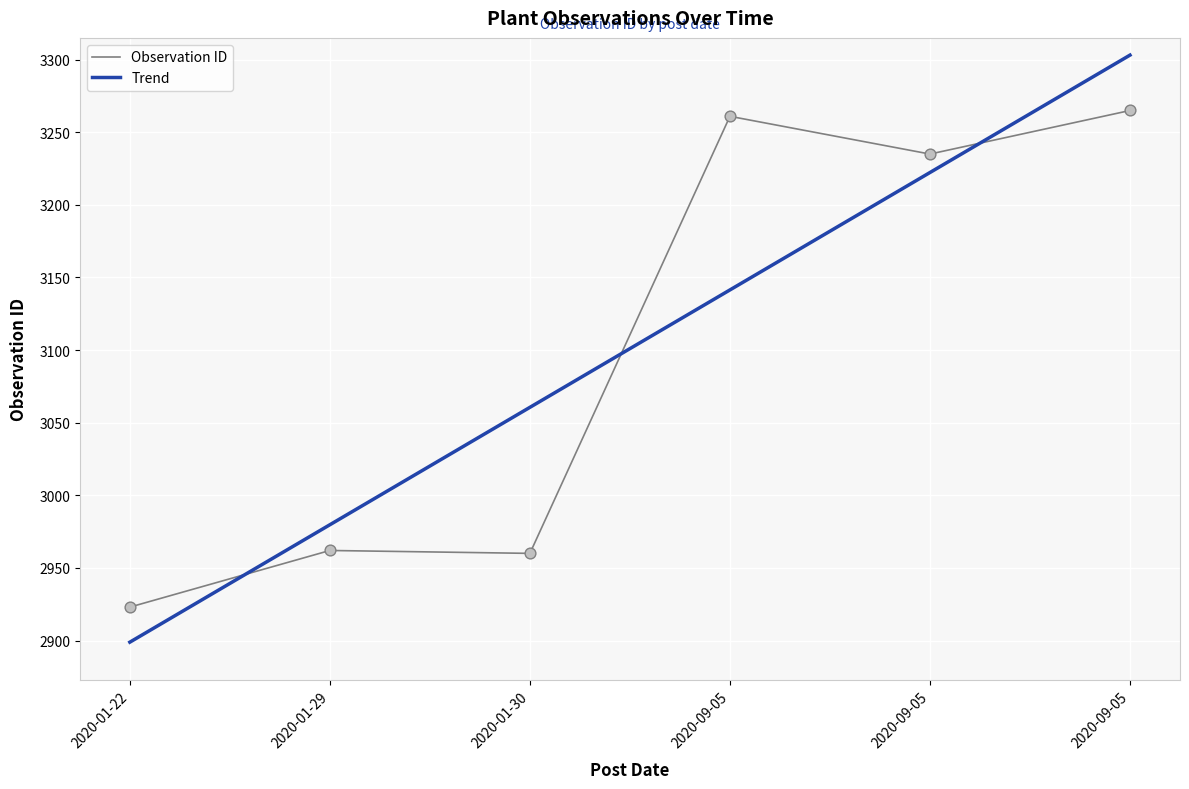

Between 2020-01-29 and 2020-09-05, which is larger?

2020-09-05